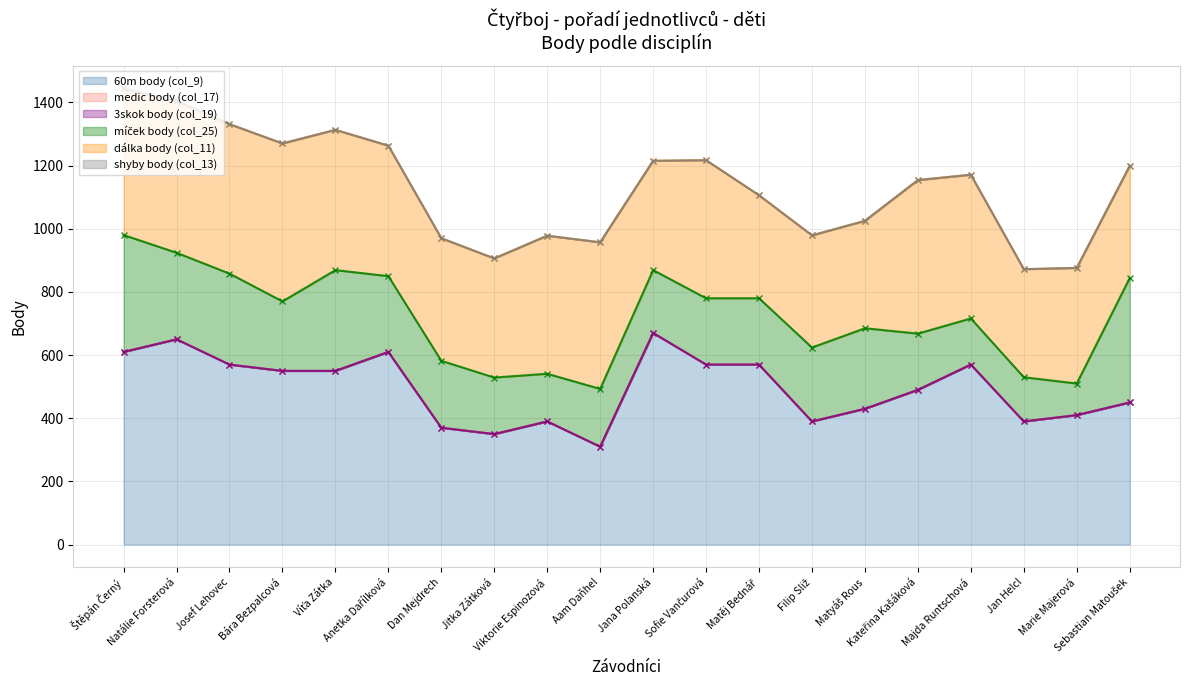

Is the value of 3skok body (col_19) at Matyáš Rous greater than the value of medic body (col_17) at Jan Helcl?

No